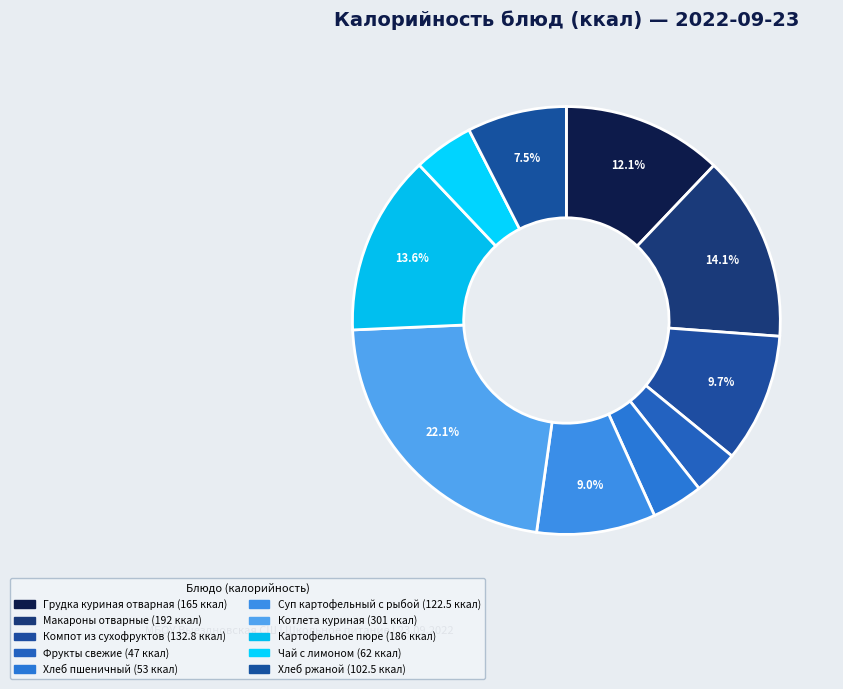

Between Суп картофельный с рыбой and Чай с лимоном, which is larger?

Суп картофельный с рыбой